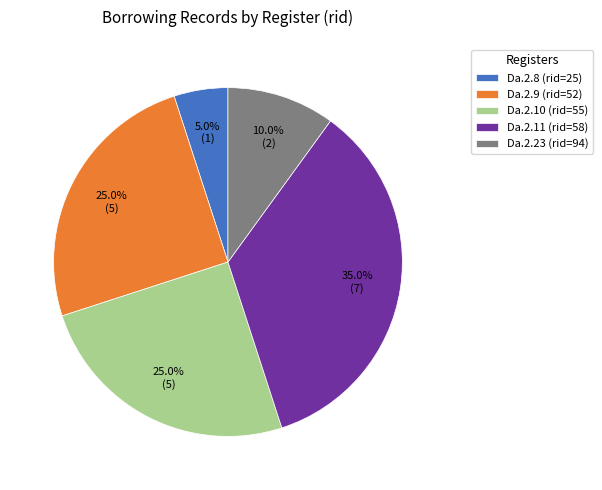

Between Da.2.9 (rid=52) and Da.2.8 (rid=25), which is larger?

Da.2.9 (rid=52)